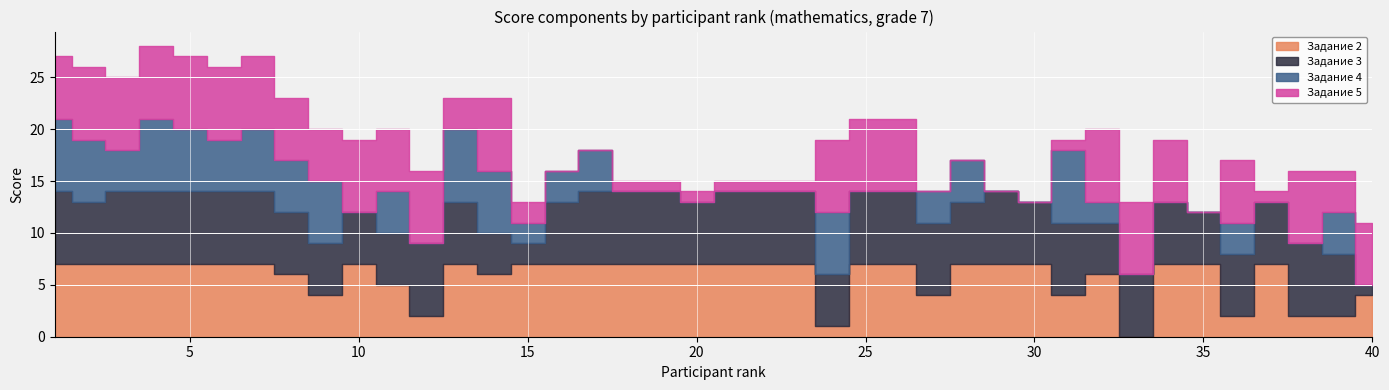

True or false: Задание 4 and Задание 5 intersect in this chart.

True